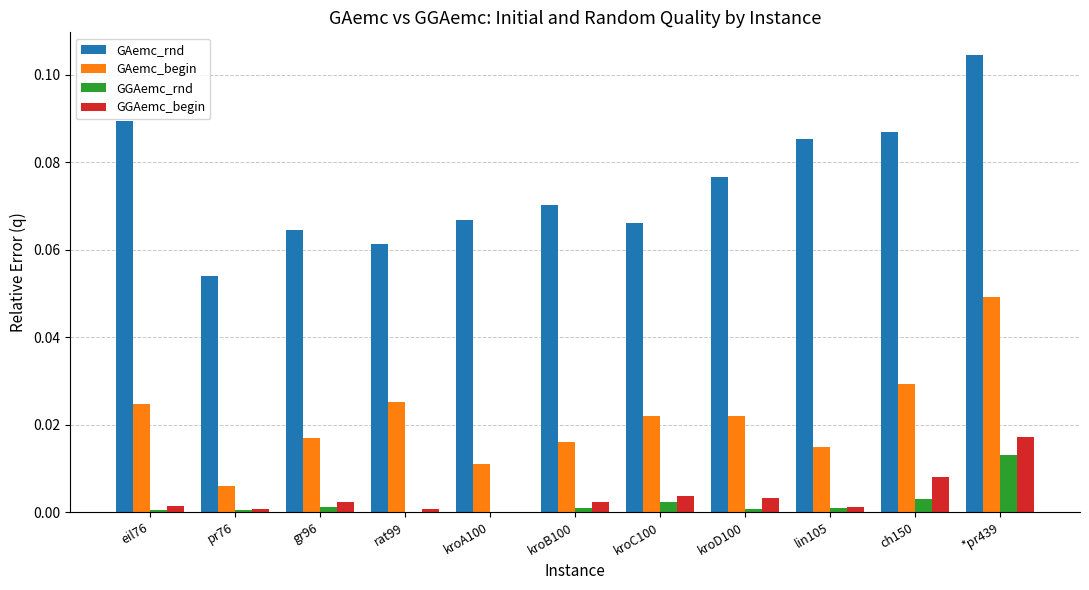

At which category is the sum across all series the highest?

*pr439